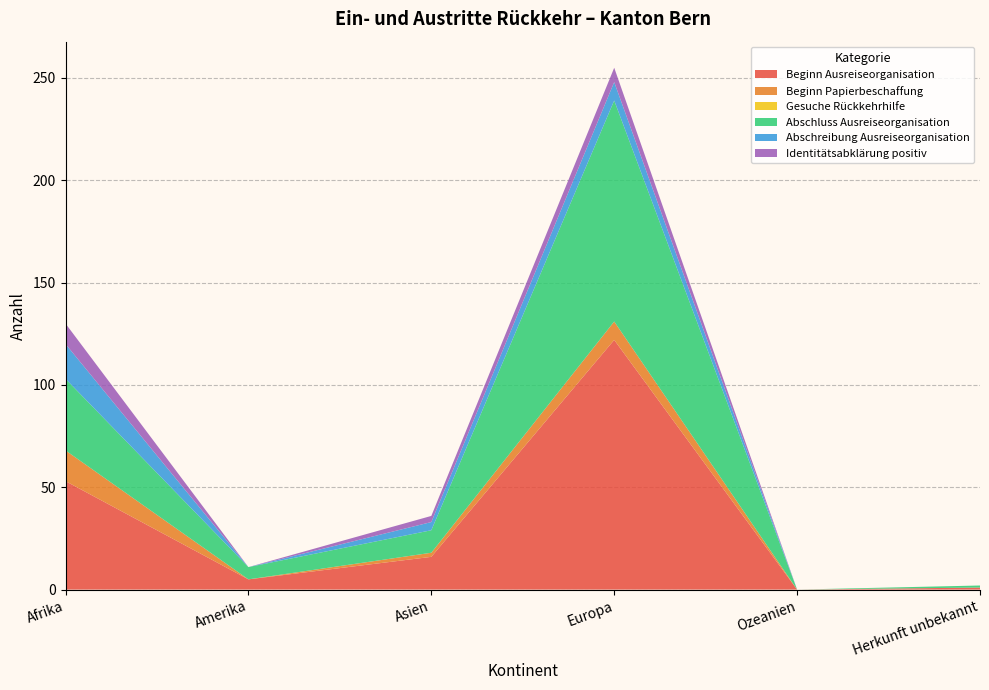

Reading left to right, list all the values displayed in this chart.

Beginn Ausreiseorganisation: 53	5	16	122	0	1
Beginn Papierbeschaffung: 15	0	2	9	0	0
Gesuche Rückkehrhilfe: 0	0	0	0	0	0
Abschluss Ausreiseorganisation: 35	6	11	108	0	1
Abschreibung Ausreiseorganisation: 17	0	4	9	0	0
Identitätsabklärung positiv: 10	0	3	7	0	0